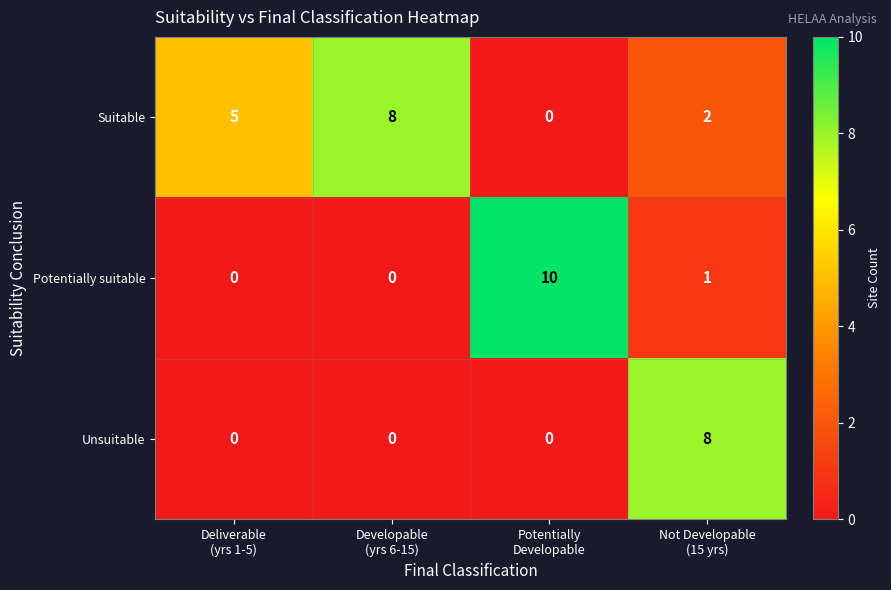

Count the Unsuitable values in the range 0 to 8.

4